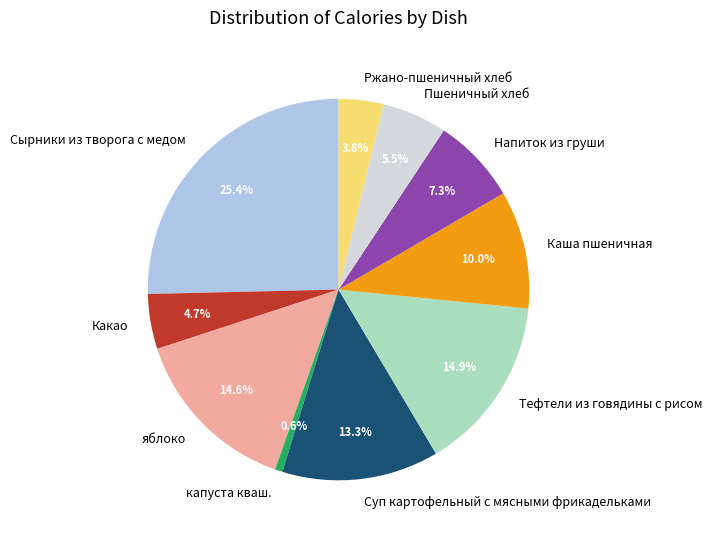

How many segments does this pie chart have?

10